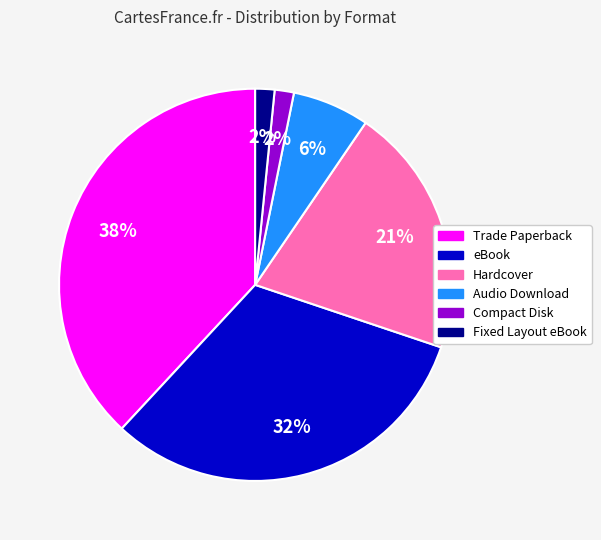

To the nearest percent, what portion does Fixed Layout eBook represent?

2%